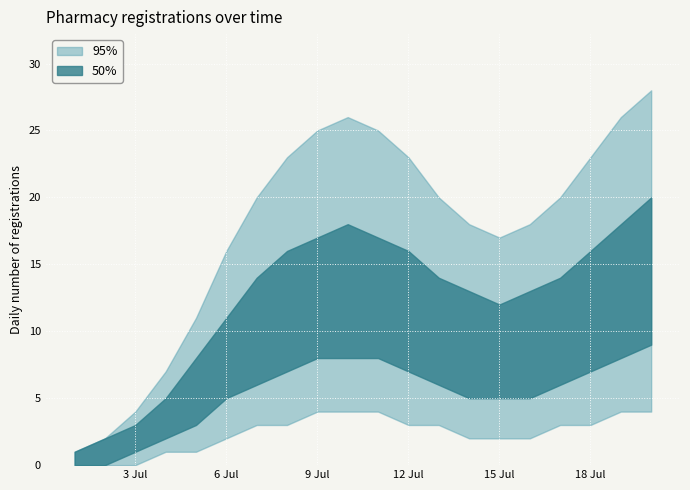

List the labels in order of count_95_lower value, largest first.

2018-07-09, 2018-07-10, 2018-07-11, 2018-07-19, 2018-07-20, 2018-07-07, 2018-07-08, 2018-07-12, 2018-07-13, 2018-07-17, 2018-07-18, 2018-07-06, 2018-07-14, 2018-07-15, 2018-07-16, 2018-07-04, 2018-07-05, 2018-07-01, 2018-07-02, 2018-07-03